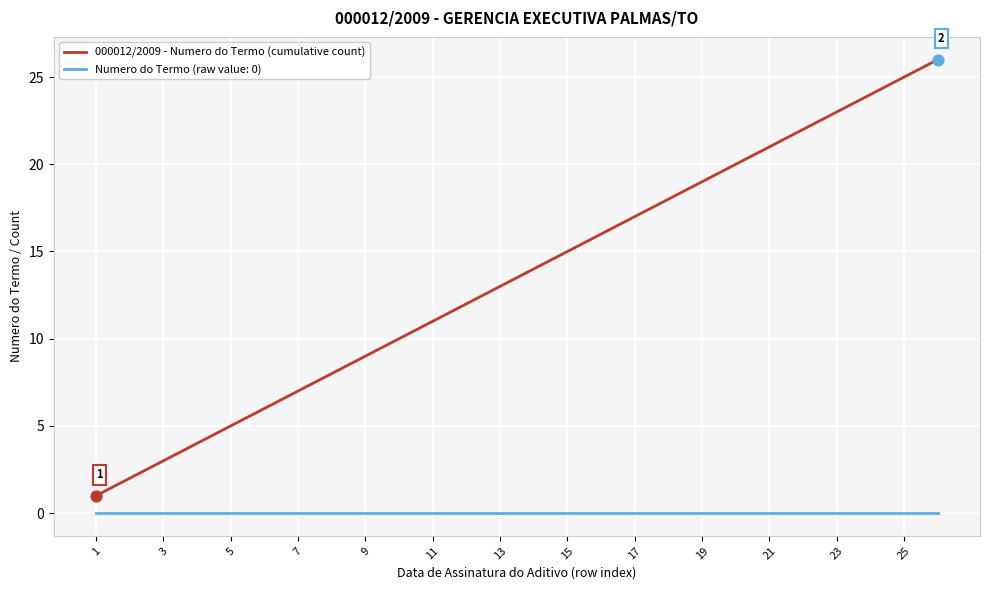

Which series has the largest range (max minus min)?

000012/2009 - Numero do Termo (cumulative count)